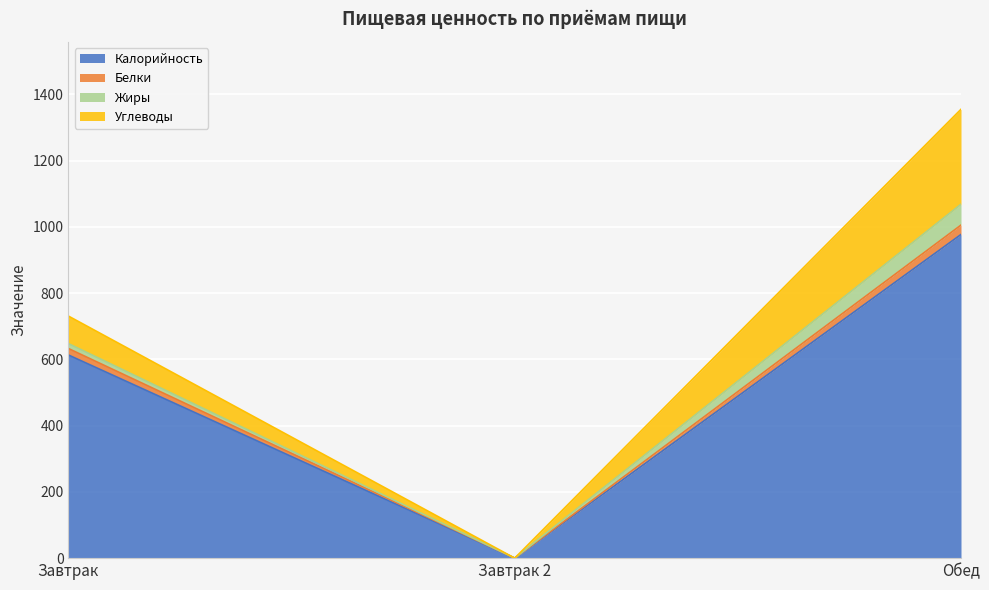

Between Завтрак 2 and Обед, which is larger?

Обед